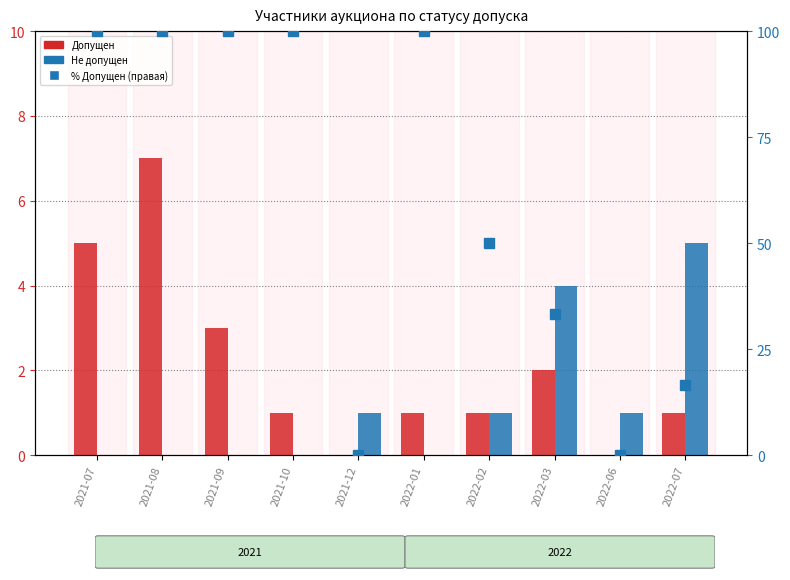

Reading left to right, list all the values displayed in this chart.

Допущен: 2021-07=5.0	2021-08=7.0	2021-09=3.0	2021-10=1.0	2021-12=0.0	2022-01=1.0	2022-02=1.0	2022-03=2.0	2022-06=0.0	2022-07=1.0
Не допущен: 2021-07=0.0	2021-08=0.0	2021-09=0.0	2021-10=0.0	2021-12=1.0	2022-01=0.0	2022-02=1.0	2022-03=4.0	2022-06=1.0	2022-07=5.0
% Допущен (правая ось): 2021-07=100.0	2021-08=100.0	2021-09=100.0	2021-10=100.0	2021-12=0.0	2022-01=100.0	2022-02=50.0	2022-03=33.3	2022-06=0.0	2022-07=16.7